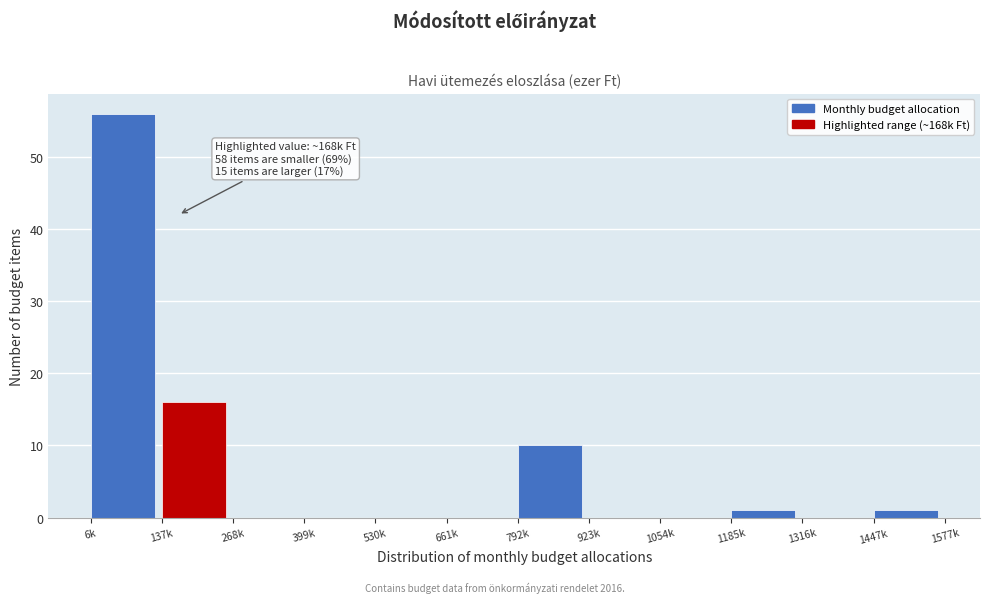

Reading left to right, what are all the values shown in this chart?

6k=56	137k=16	268k=0	399k=0	530k=0	661k=0	792k=10	923k=0	1054k=0	1185k=1	1316k=0	1447k=1